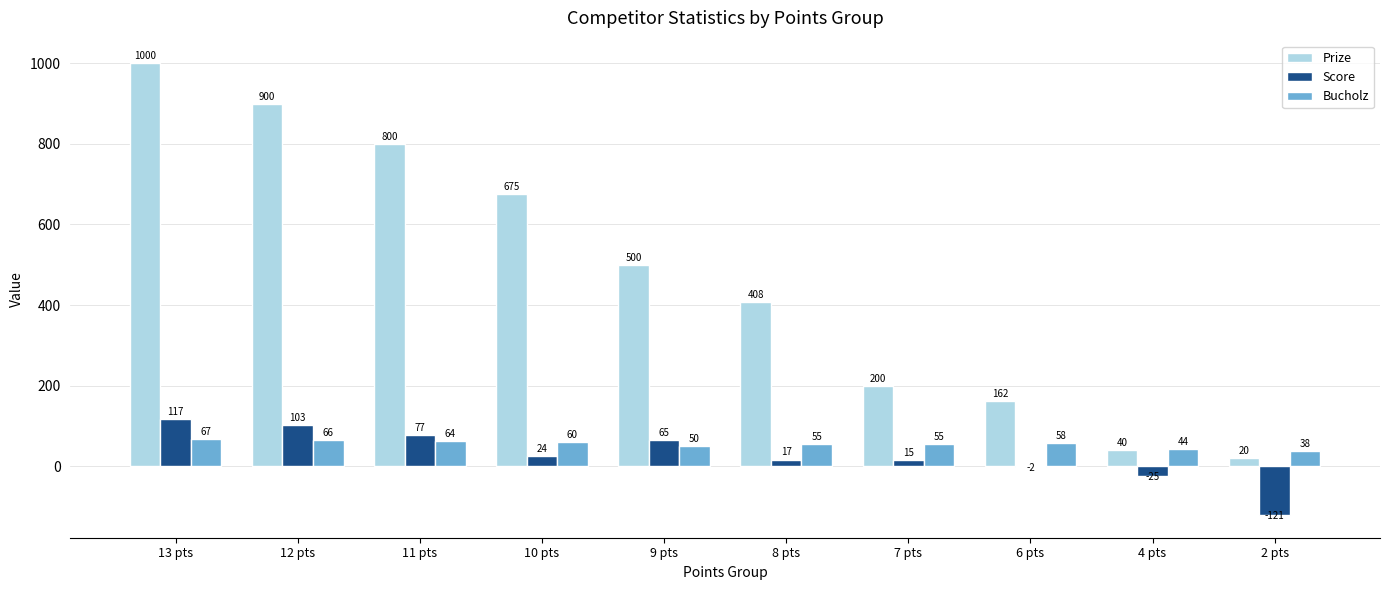

True or false: Bucholz has a value of 67.0 at 13 pts.

True